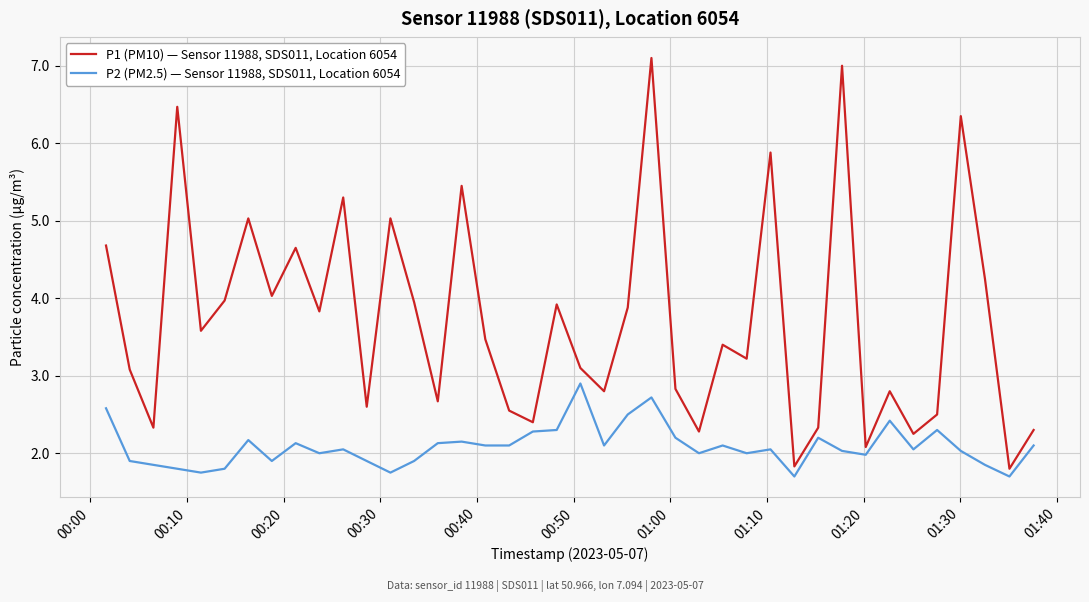

What is the maximum value for P1 (PM10) — Sensor 11988, SDS011, Location 6054?

7.1